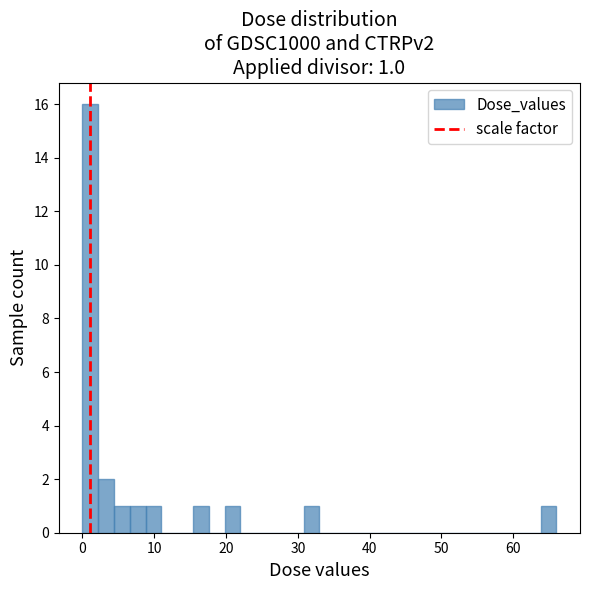

Around what value on the x-axis is the tallest bar? Give the approximate position of its centre, as read against the axis.

1